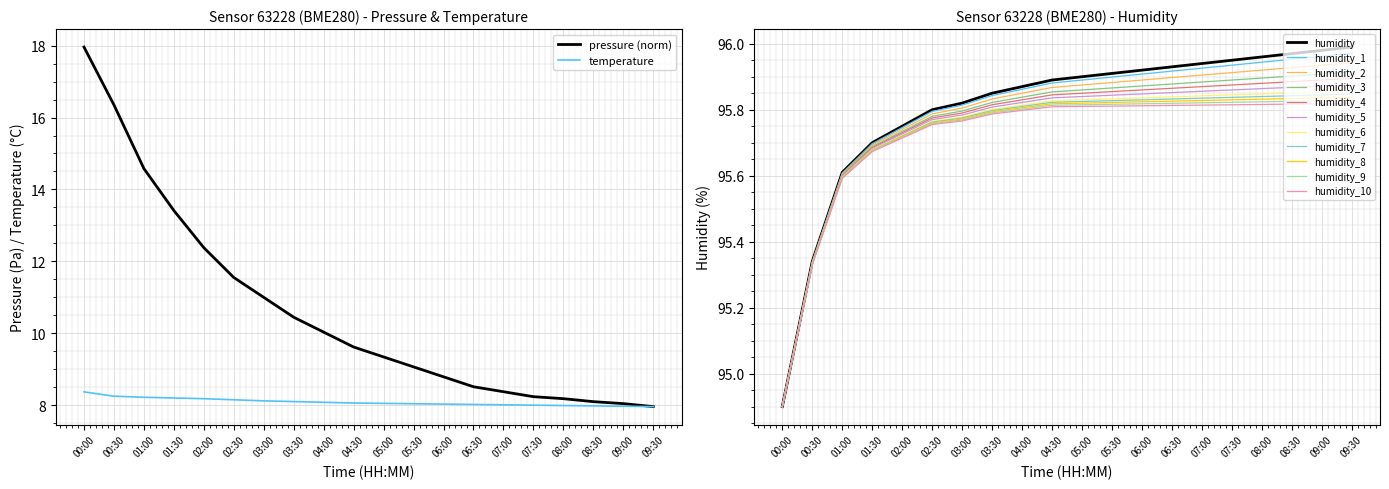

What is the total value across all series at 02:00?

116.3